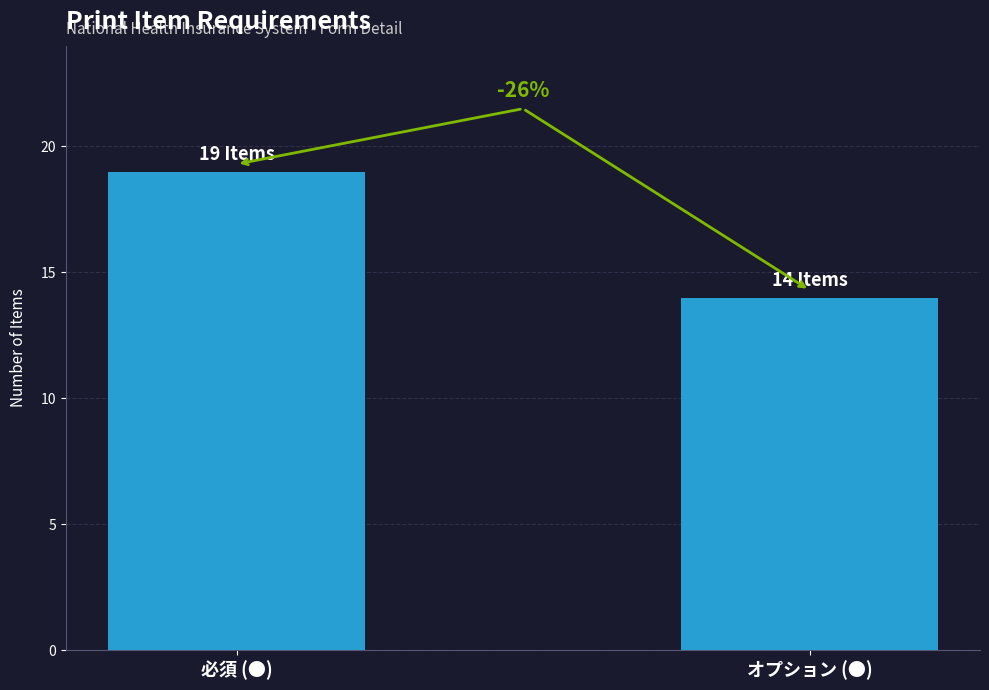

How many bars are there in total?

2